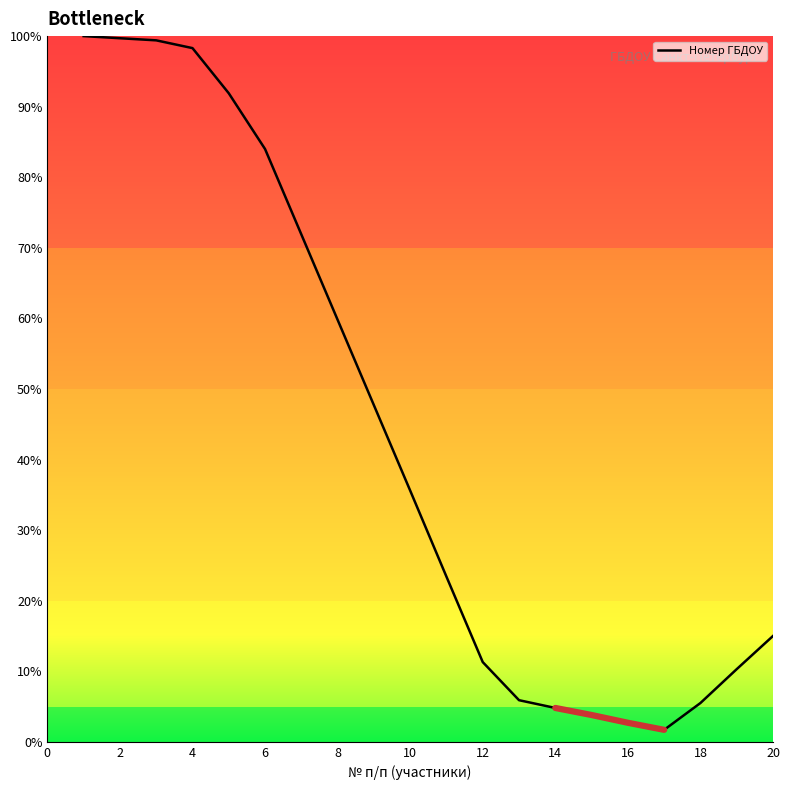

How many lines are shown in the chart?

1